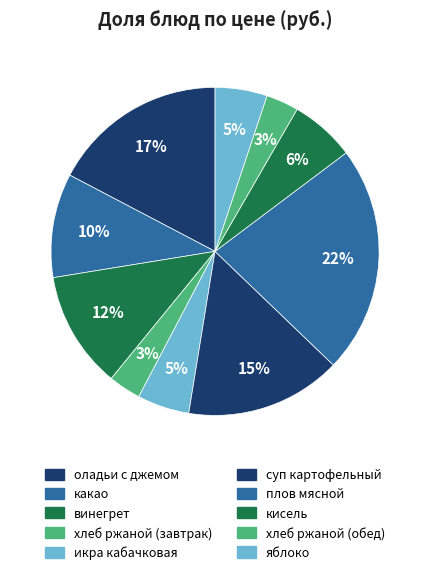

True or false: кисель accounts for 6% of the total.

True